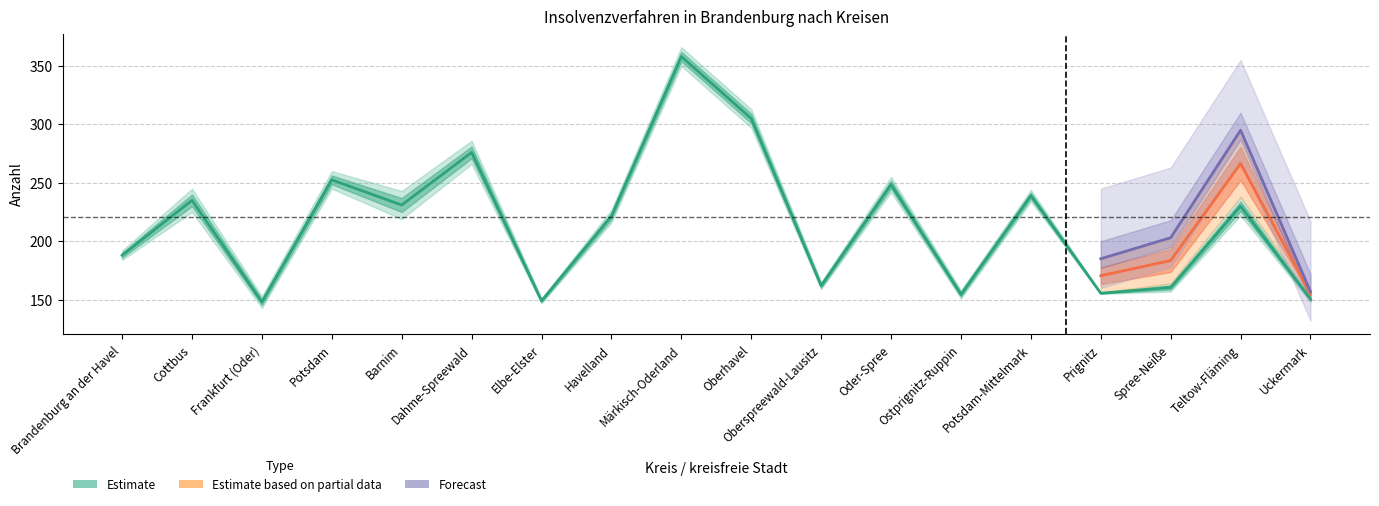

Is it true that vorjahr equals 468 at 9?

False